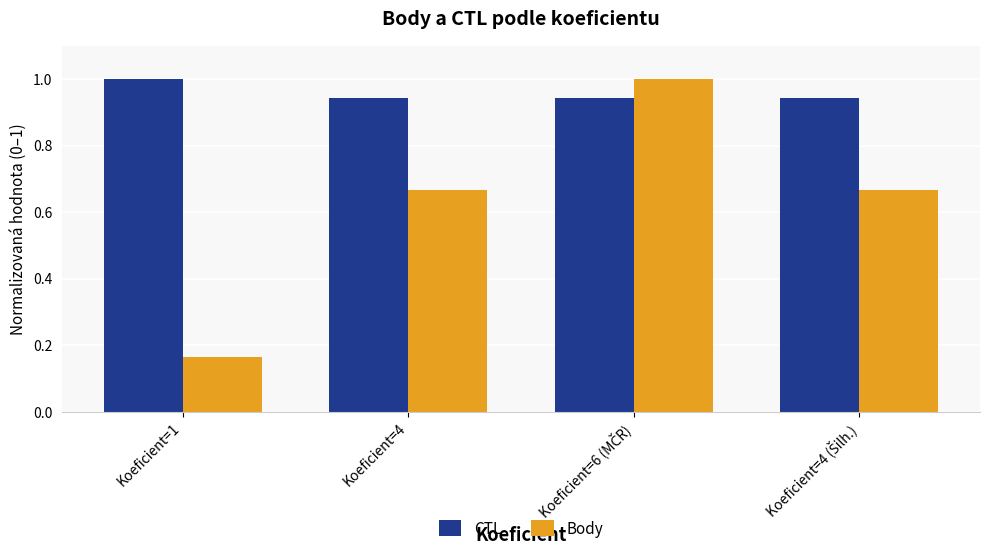

How many CTL values are between 0 and 1?

4